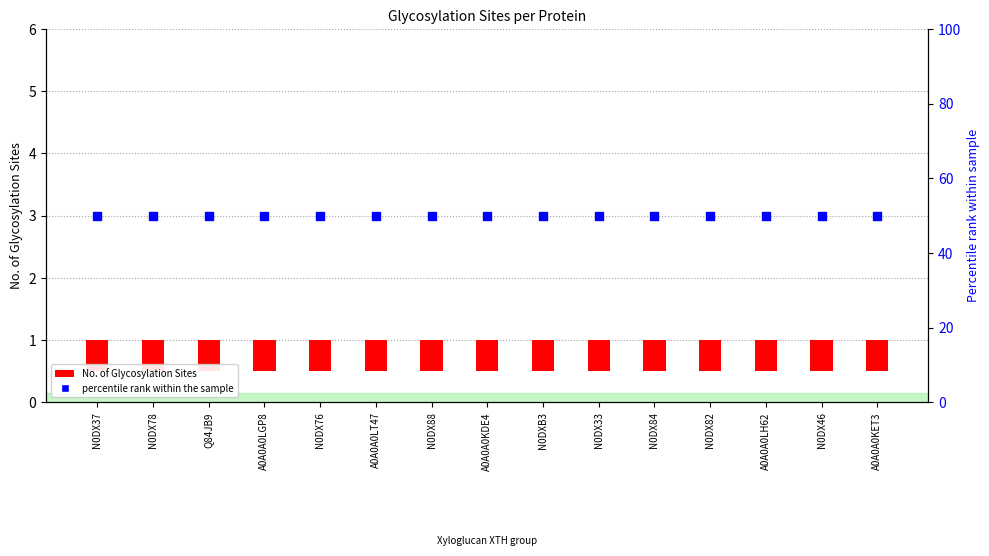

What are all the series names shown in the legend?

No. of Glycosylation Sites, percentile rank within the sample